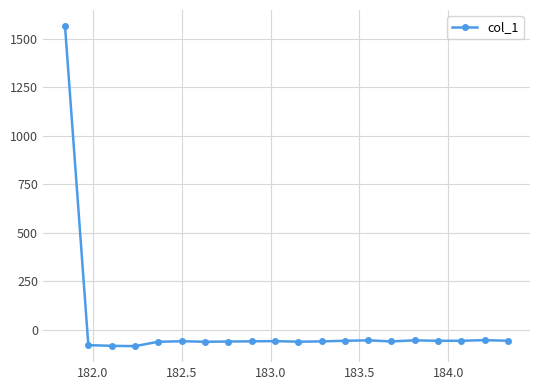

What is the minimum value shown in the chart?

-85.6